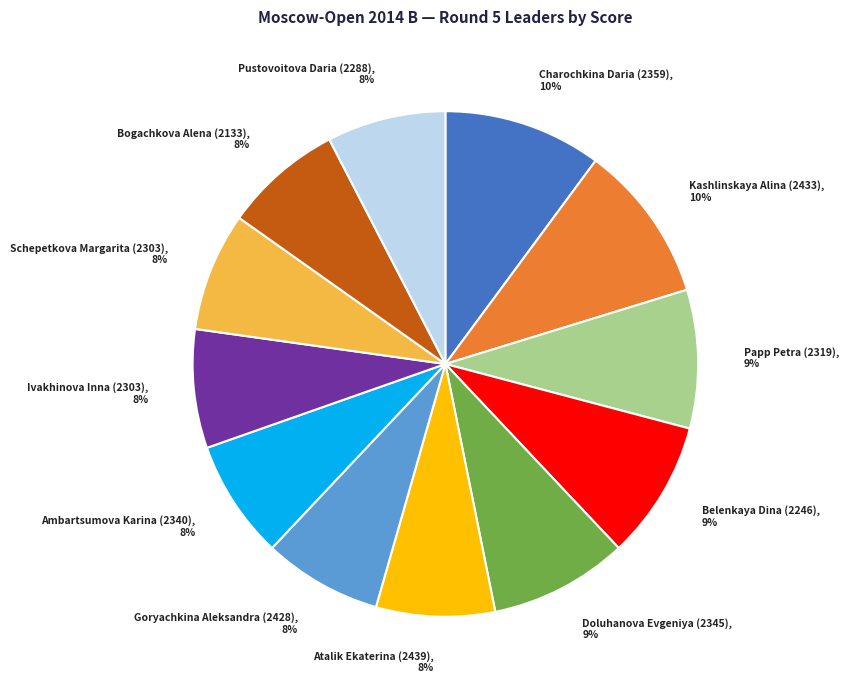

The Ivakhinova Inna (2303) slice represents 8% of the pie. True or false?

True